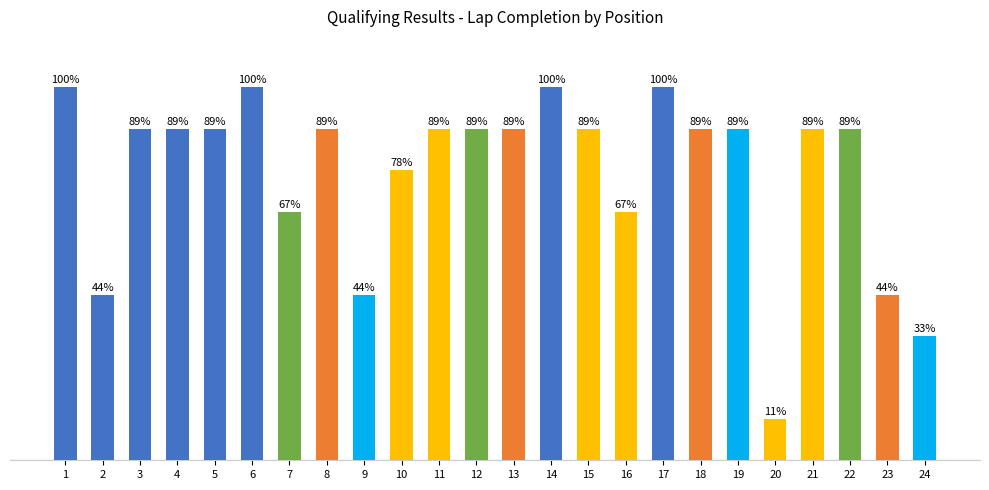

What is the ratio of the value at 7 to the value at 1?

0.7